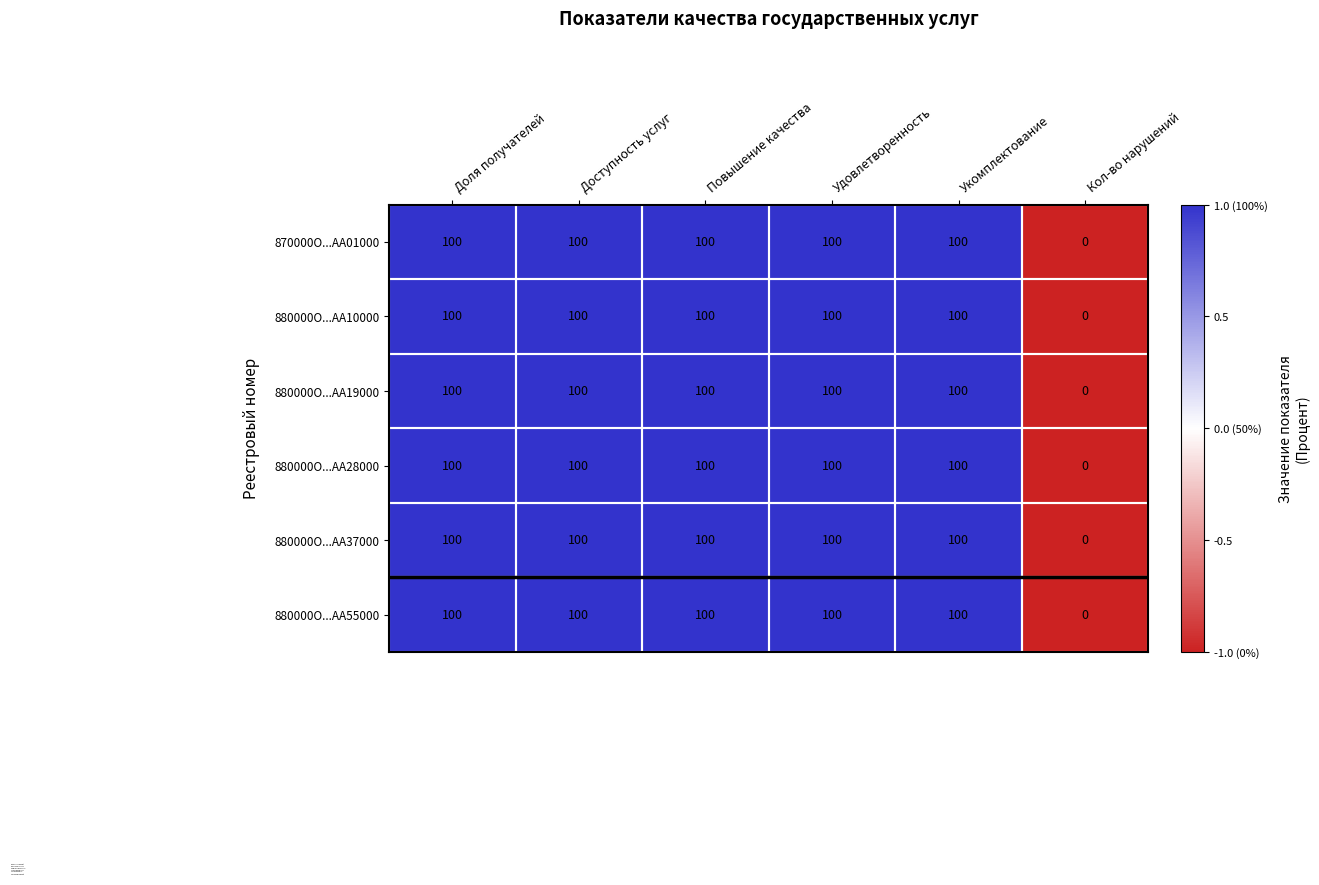

The 880000О...АА19000 series shows 100 at Доступность услуг. True or false?

True